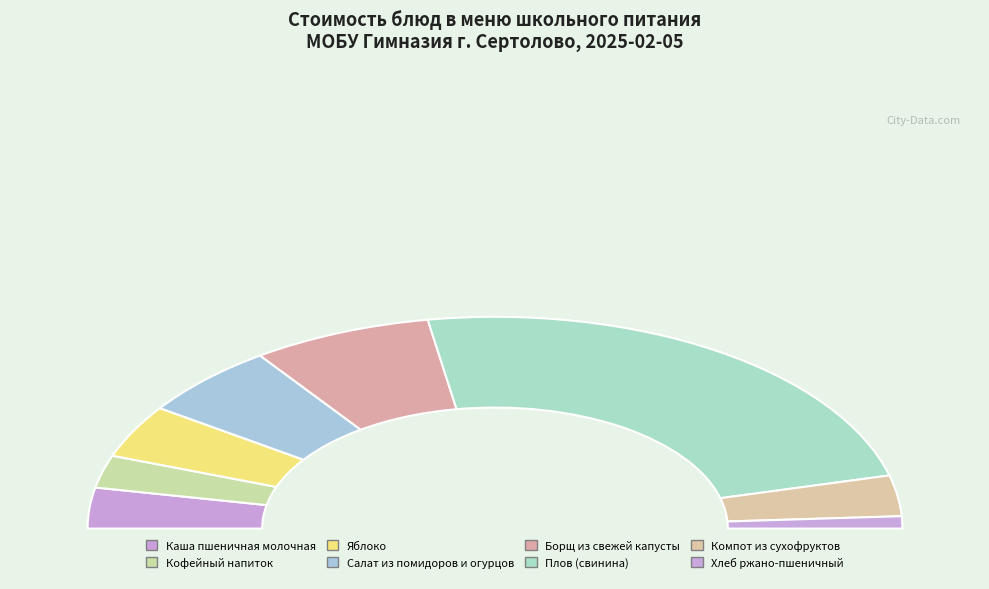

How many segments does this pie chart have?

8